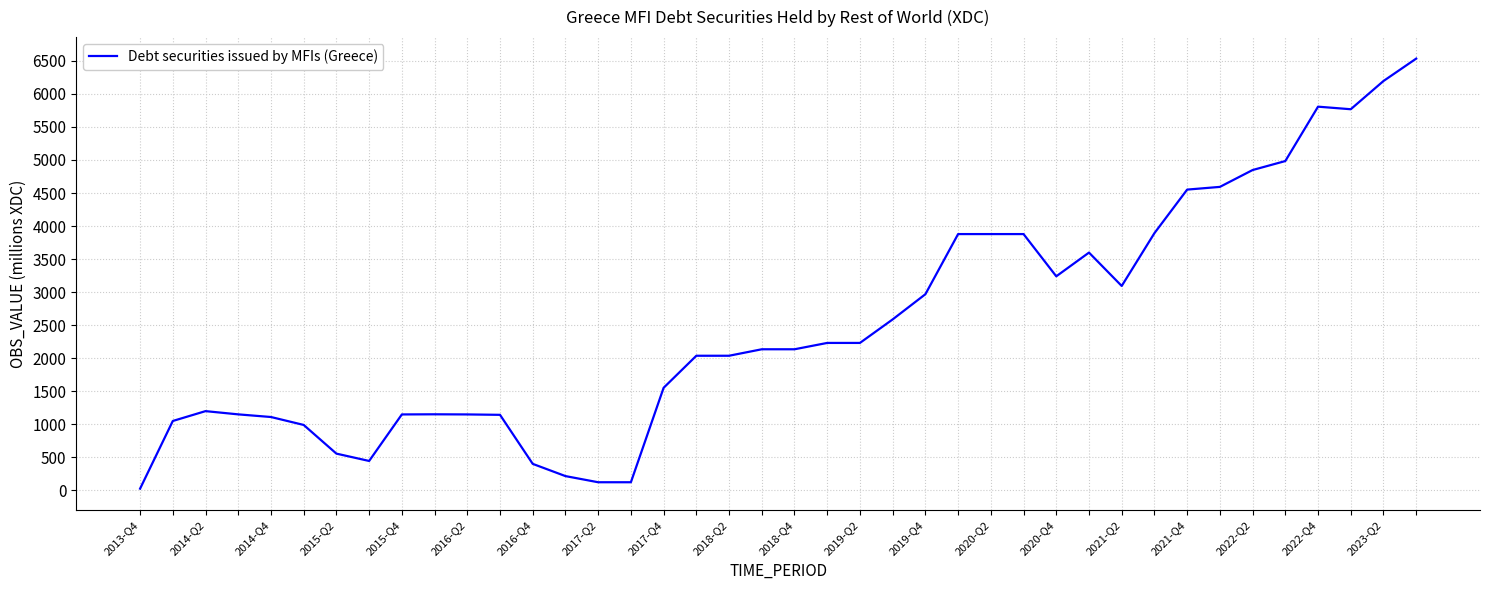

What is the smallest value displayed?

27.0